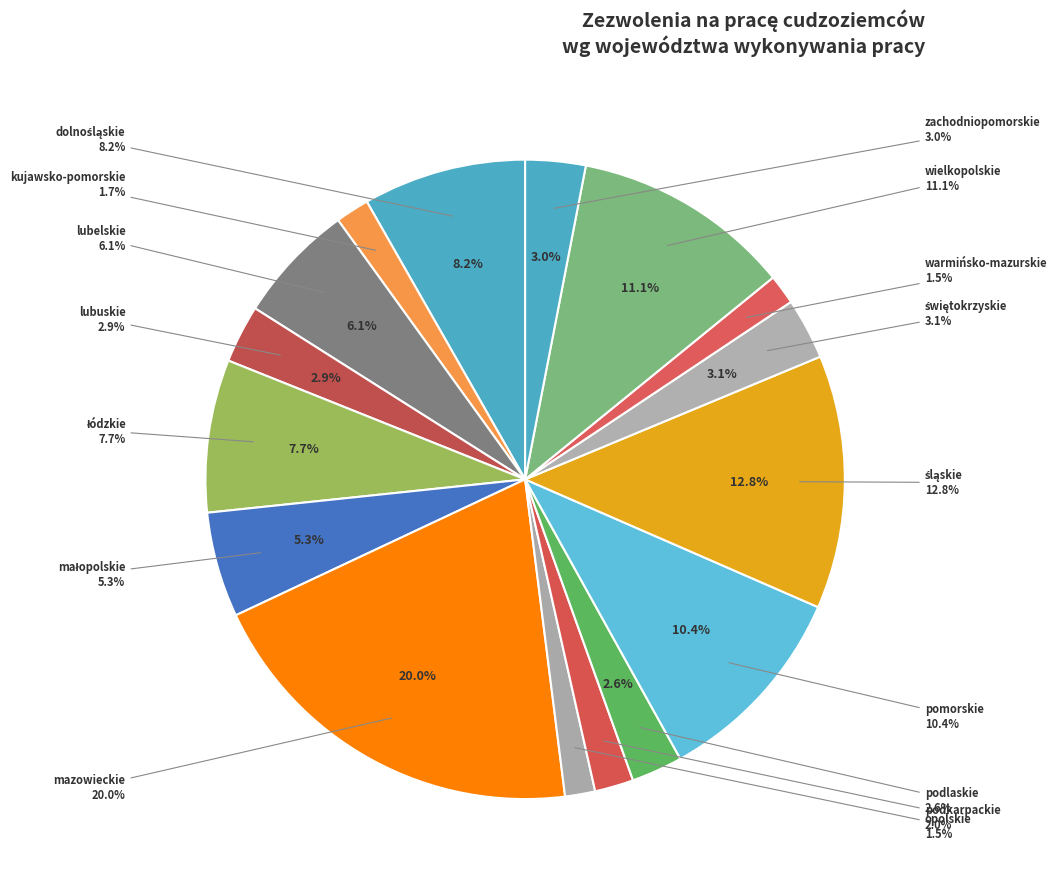

What percentage is NOT represented by łódzkie?

92.3%